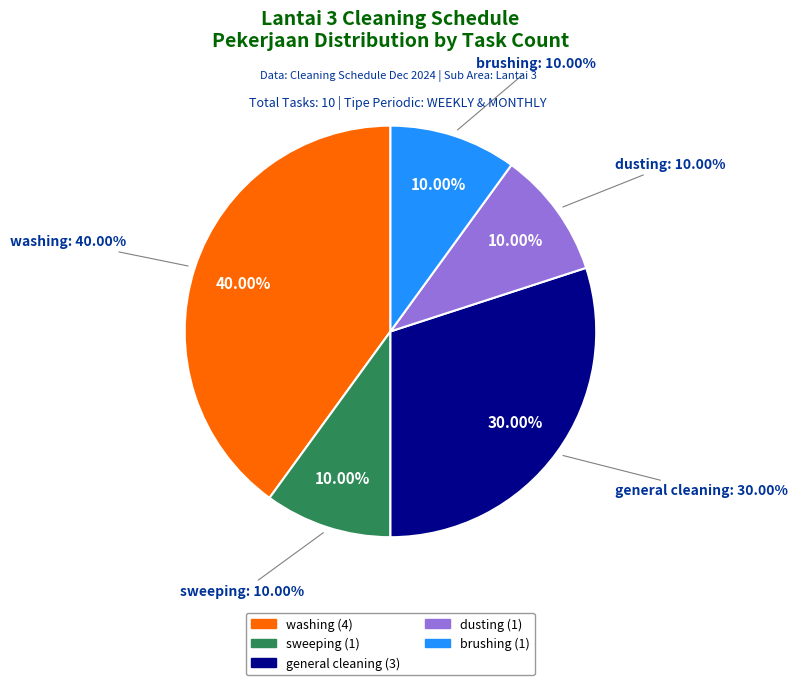

What percentage is NOT represented by brushing?

90.0%